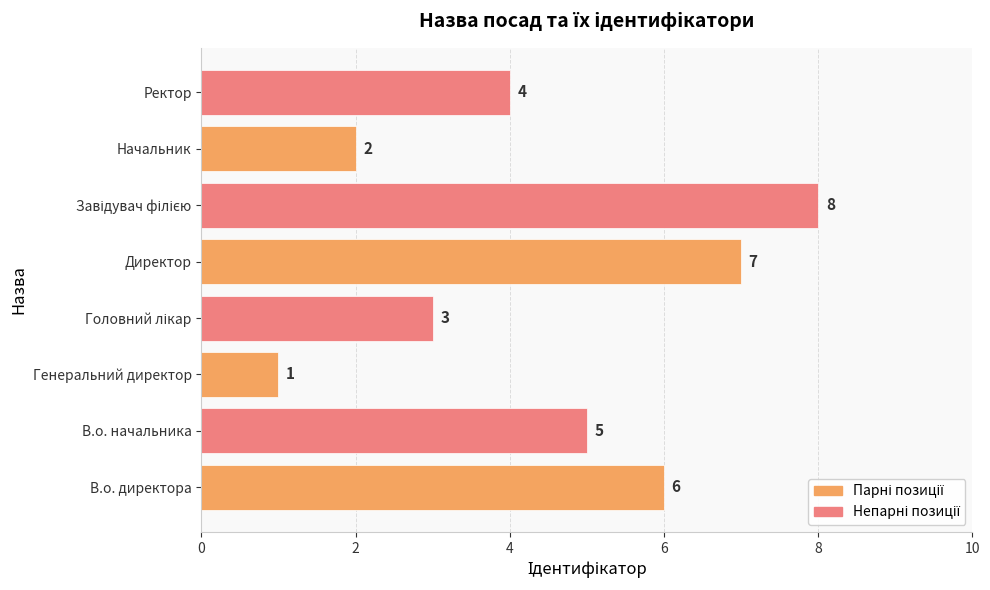

What is the sum of the values at Ректор and В.о. директора?

10